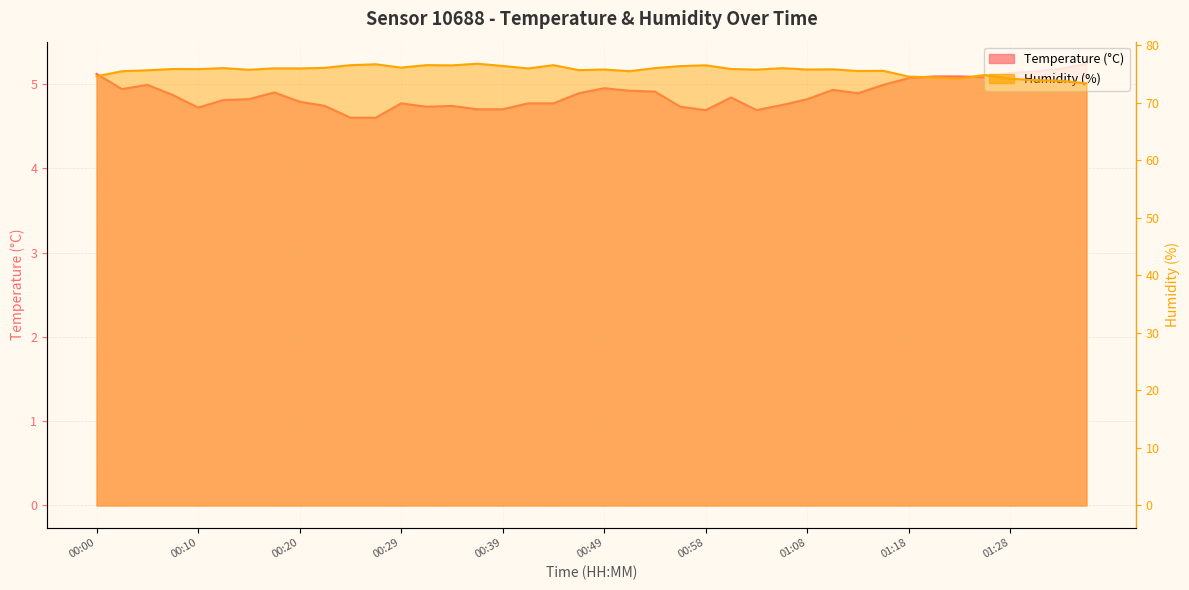

At which category is the sum across all series the highest?

00:37